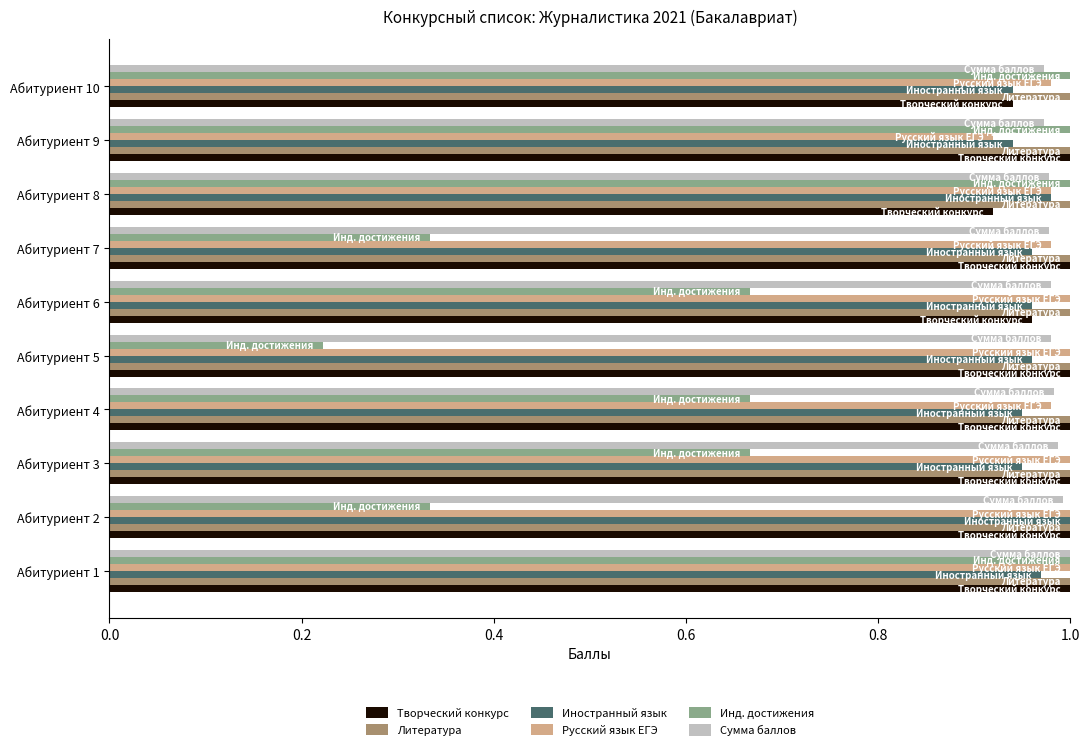

What is the sum of the Литература values at Абитуриент 10 and Абитуриент 3?

2.0